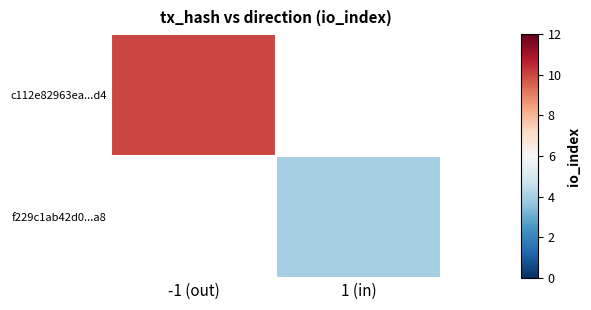

True or false: f229c1ab42d0...a8 has a value of 4.0 at 1 (in).

True